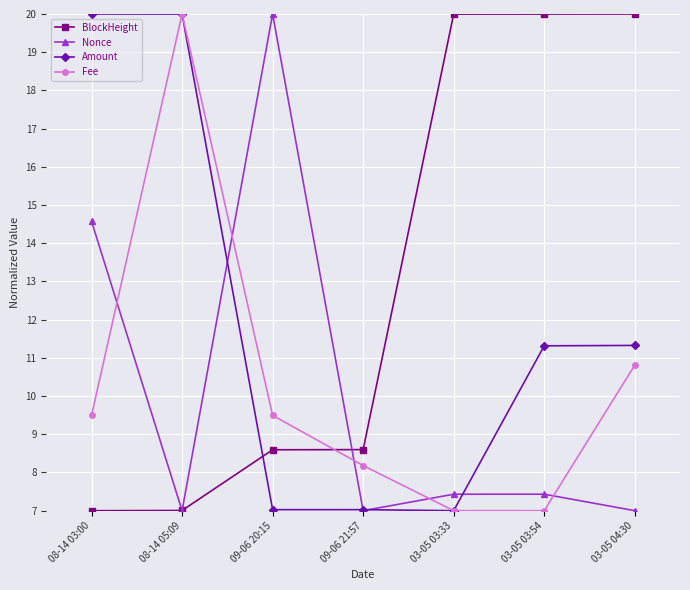

What is the difference between the second highest and minimum values in the BlockHeight series?

13.0